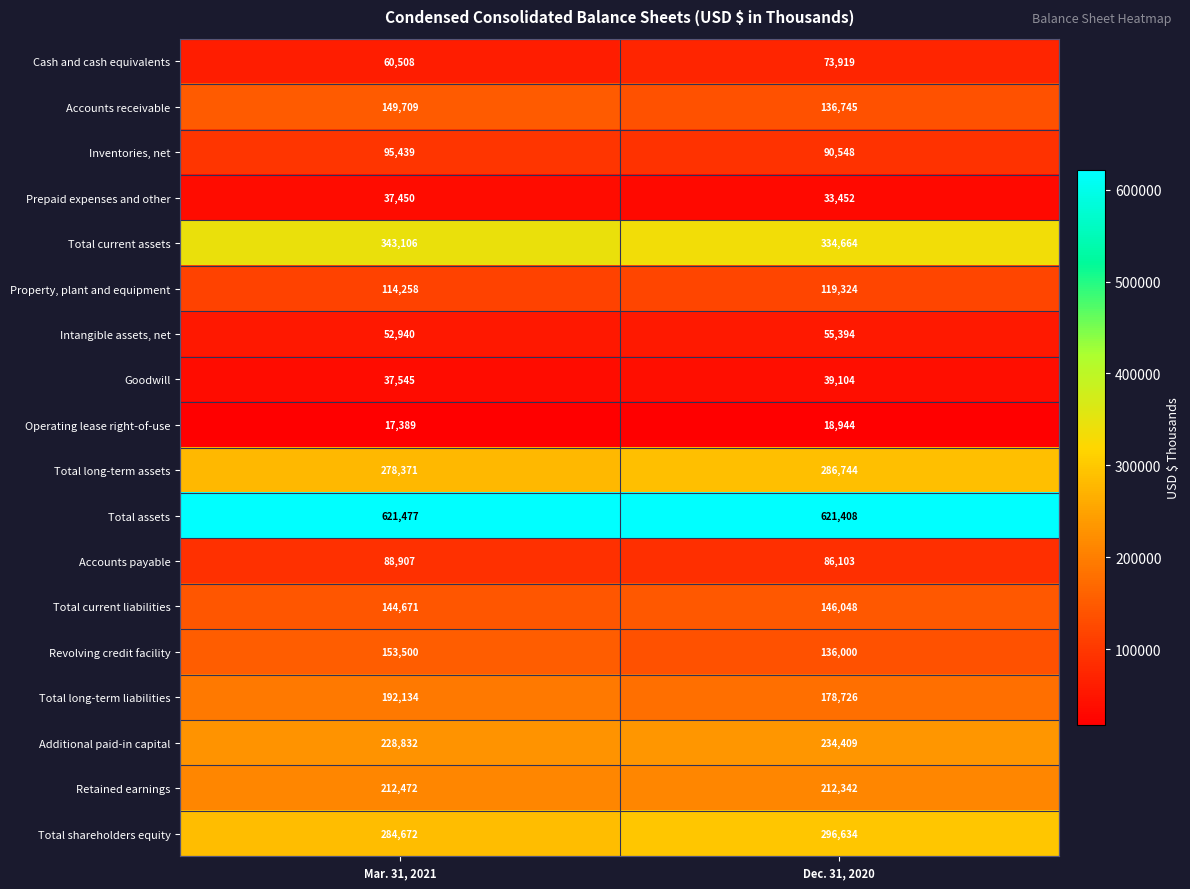

Which category has the highest value in the Operating lease right-of-use series?

Dec. 31, 2020